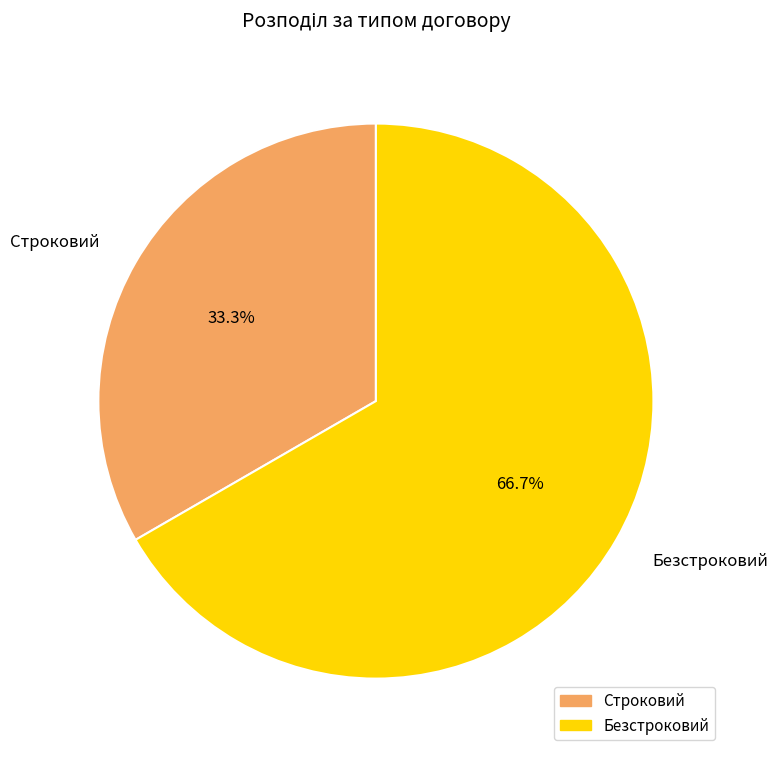

Is it true that Безстроковий is 67% of the pie?

True